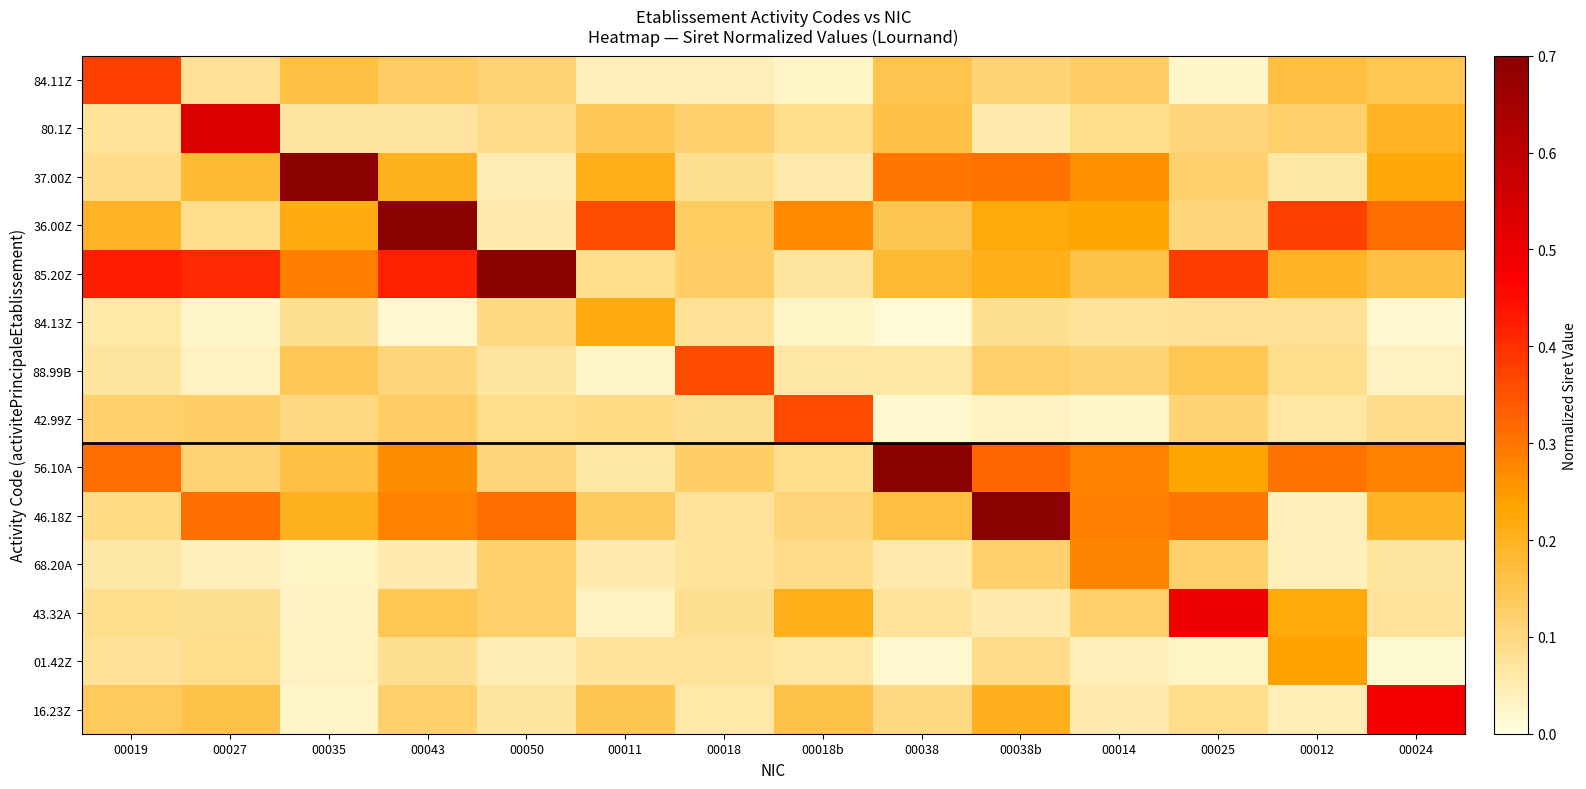

Rank the series at 00027 from highest to lowest value.

80.1Z, 85.20Z, 46.18Z, 37.00Z, 16.23Z, 42.99Z, 56.10A, 01.42Z, 36.00Z, 43.32A, 84.11Z, 68.20A, 88.99B, 84.13Z